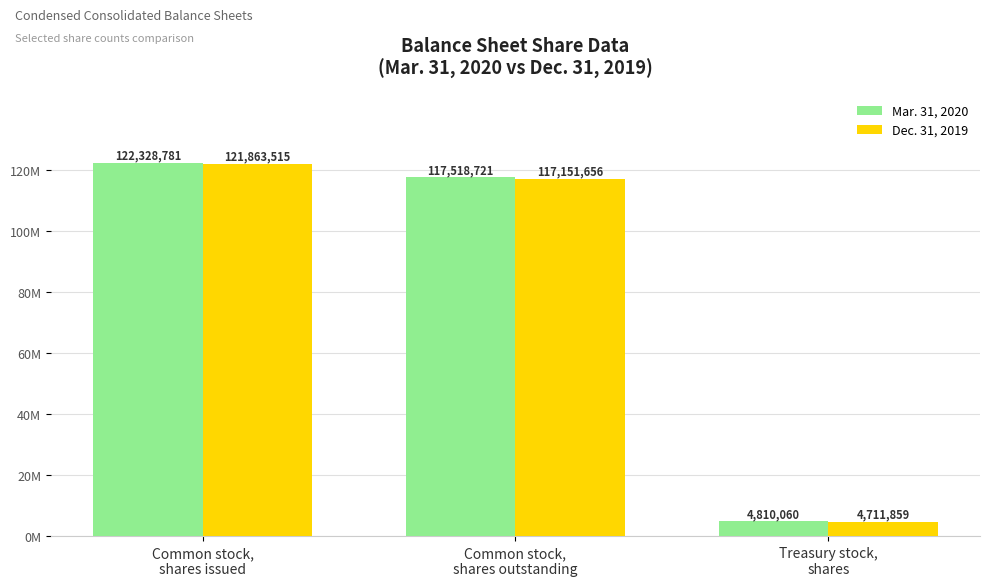

What is the total value across all series at Common stock,
shares issued?

244192296